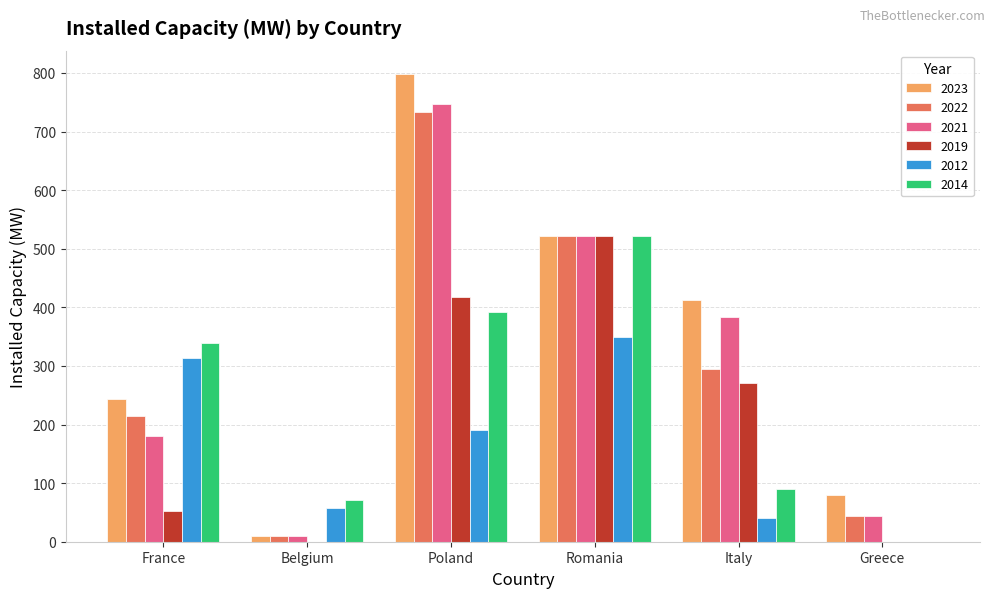

How many distinct data groups are displayed?

6